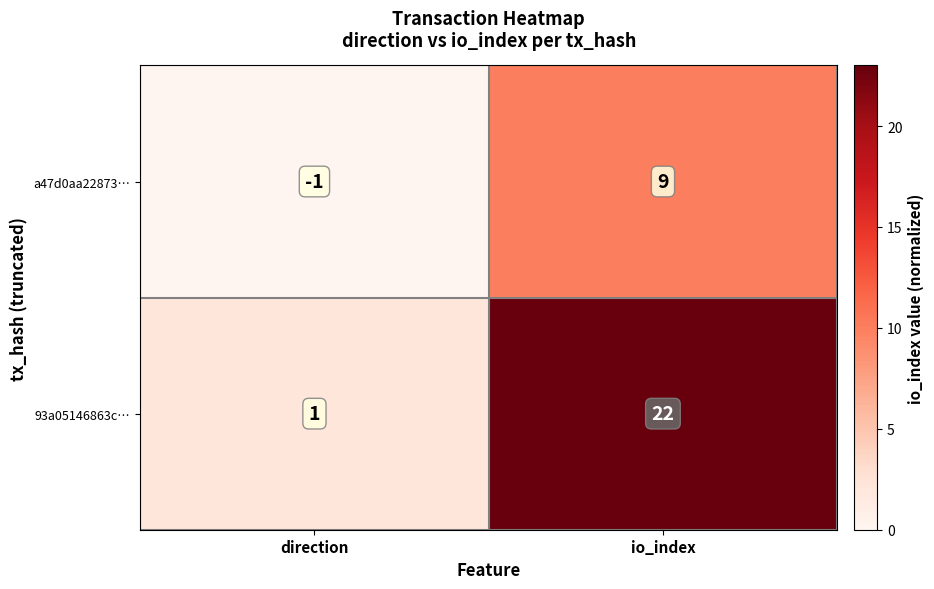

Which series has the widest spread of values?

93a05146863c…